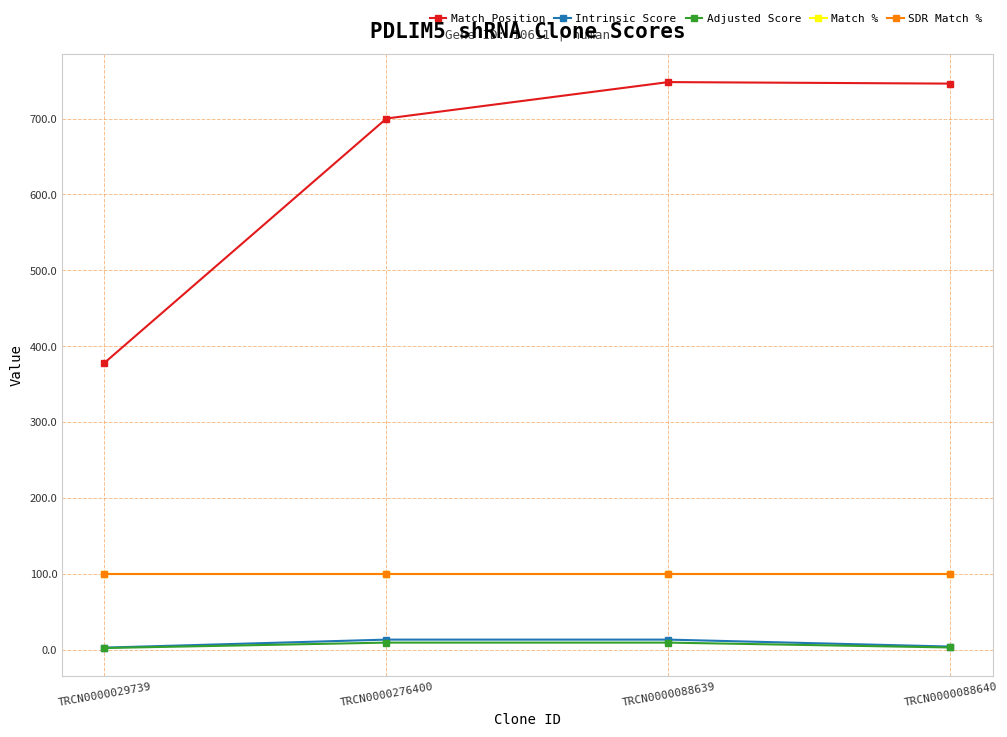

Does the chart have visible grid lines?

Yes